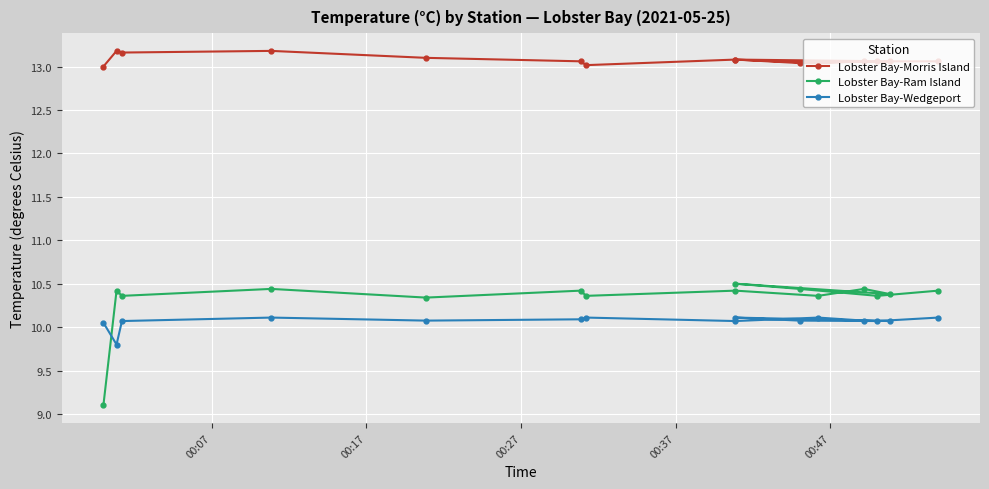

Is it true that Lobster Bay-Wedgeport equals 13.9 at 12?

False